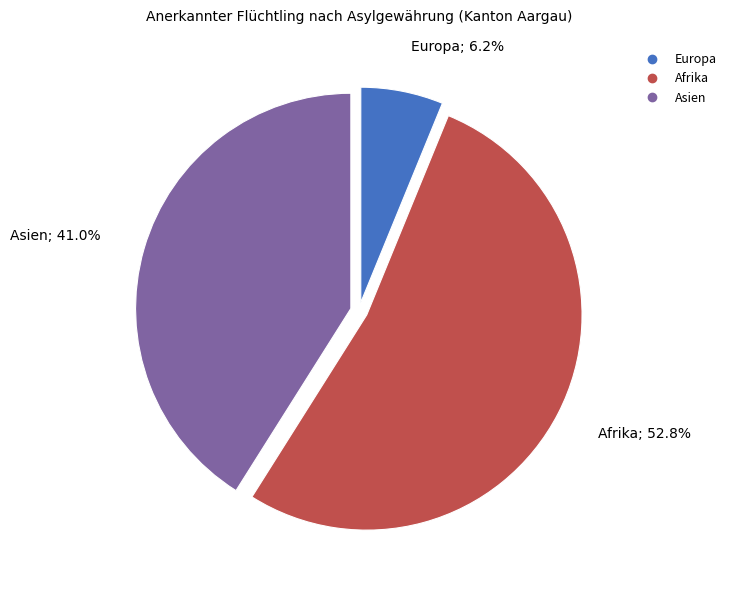

Count the number of slices in the pie.

3